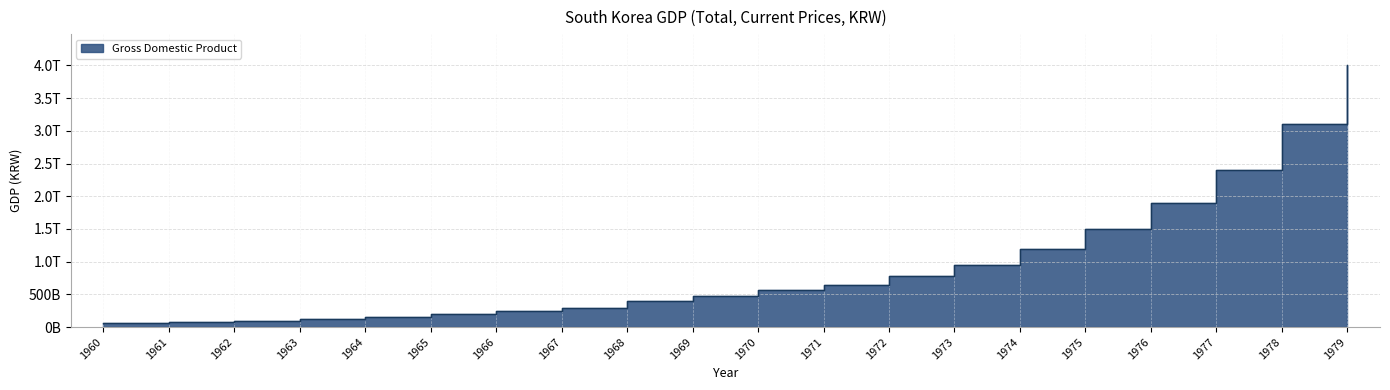

What is the average value?

957745000000